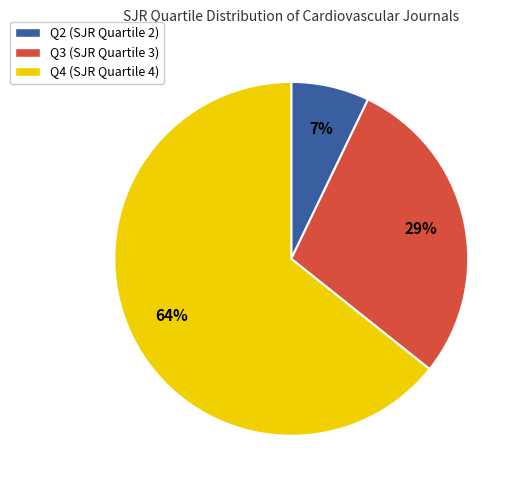

Rank the categories by value from highest to lowest.

Q4, Q3, Q2